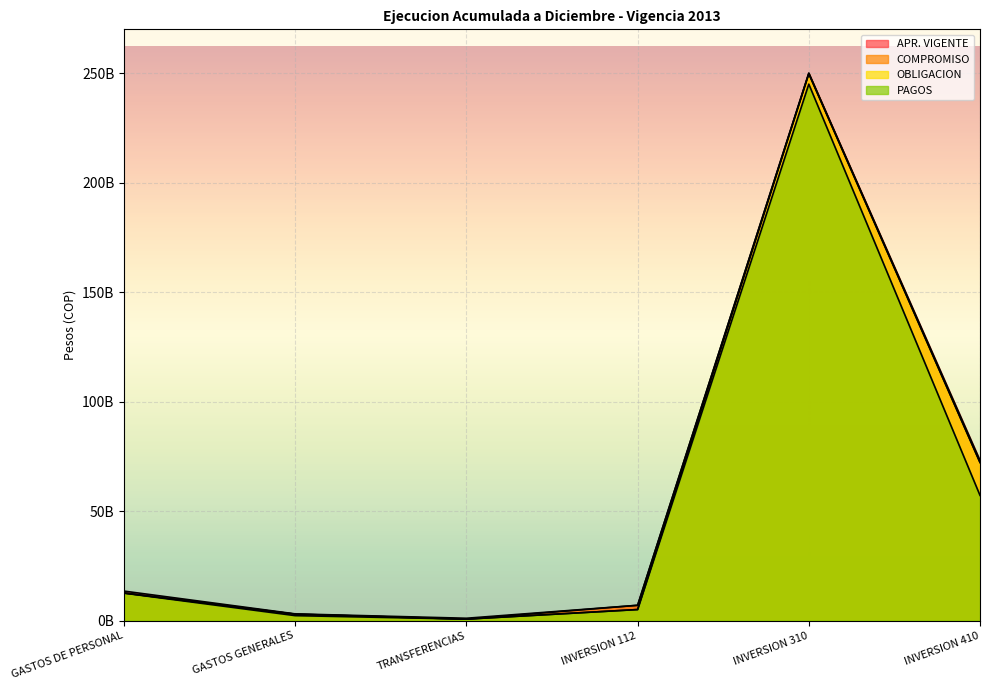

At which label does OBLIGACION reach its minimum?

TRANSFERENCIAS